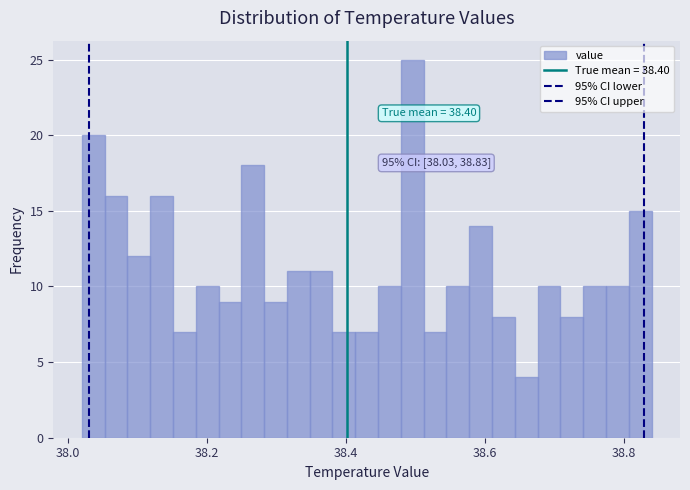

Around what value on the x-axis is the tallest bar? Give the approximate position of its centre, as read against the axis.

38.50